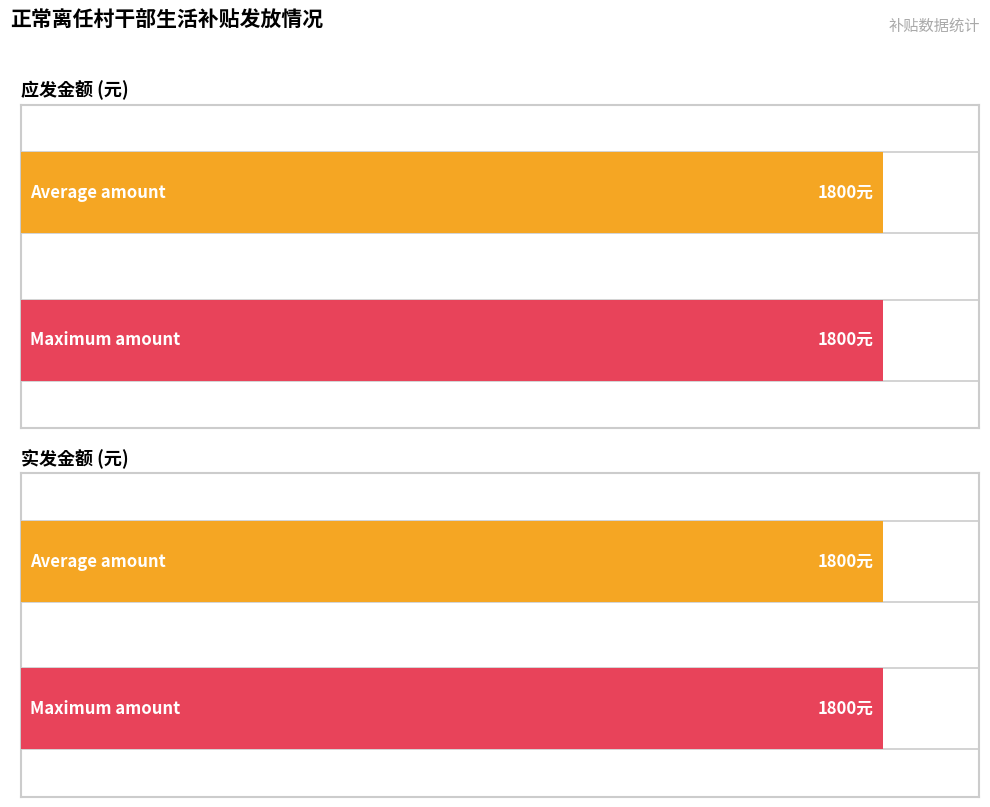

How many series are shown in this chart?

2